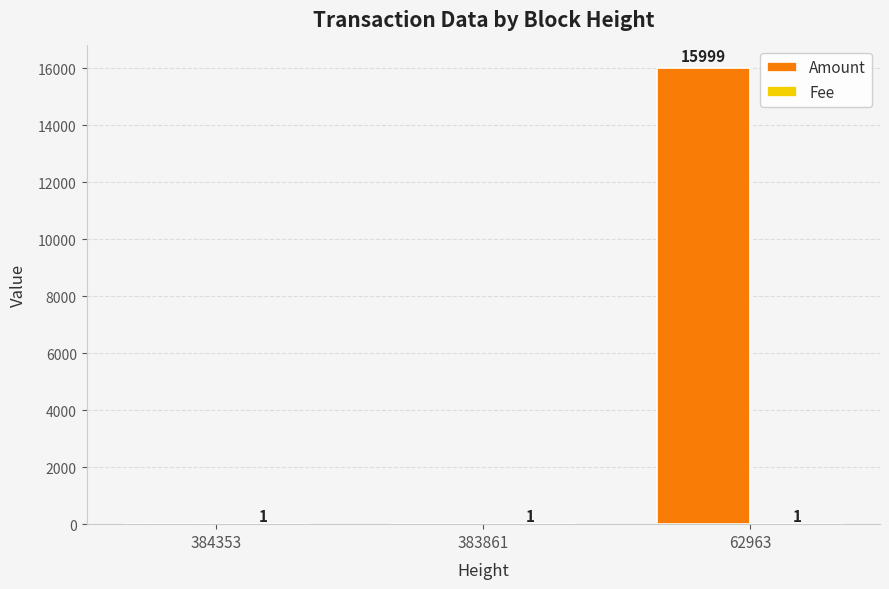

Which series changed the most between 384353 and 62963?

Amount